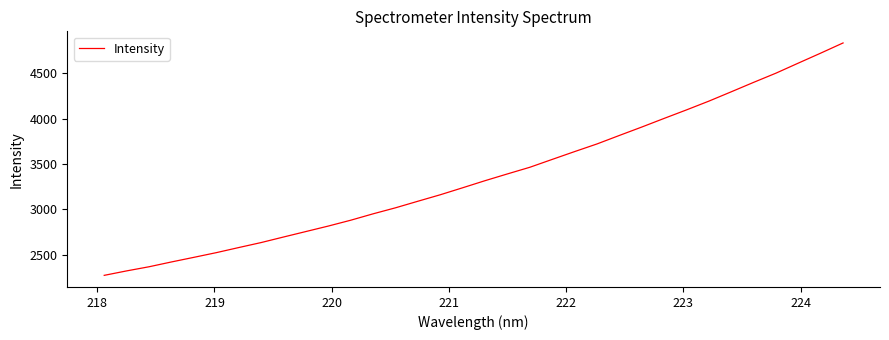

What is the smallest value displayed?

2273.3